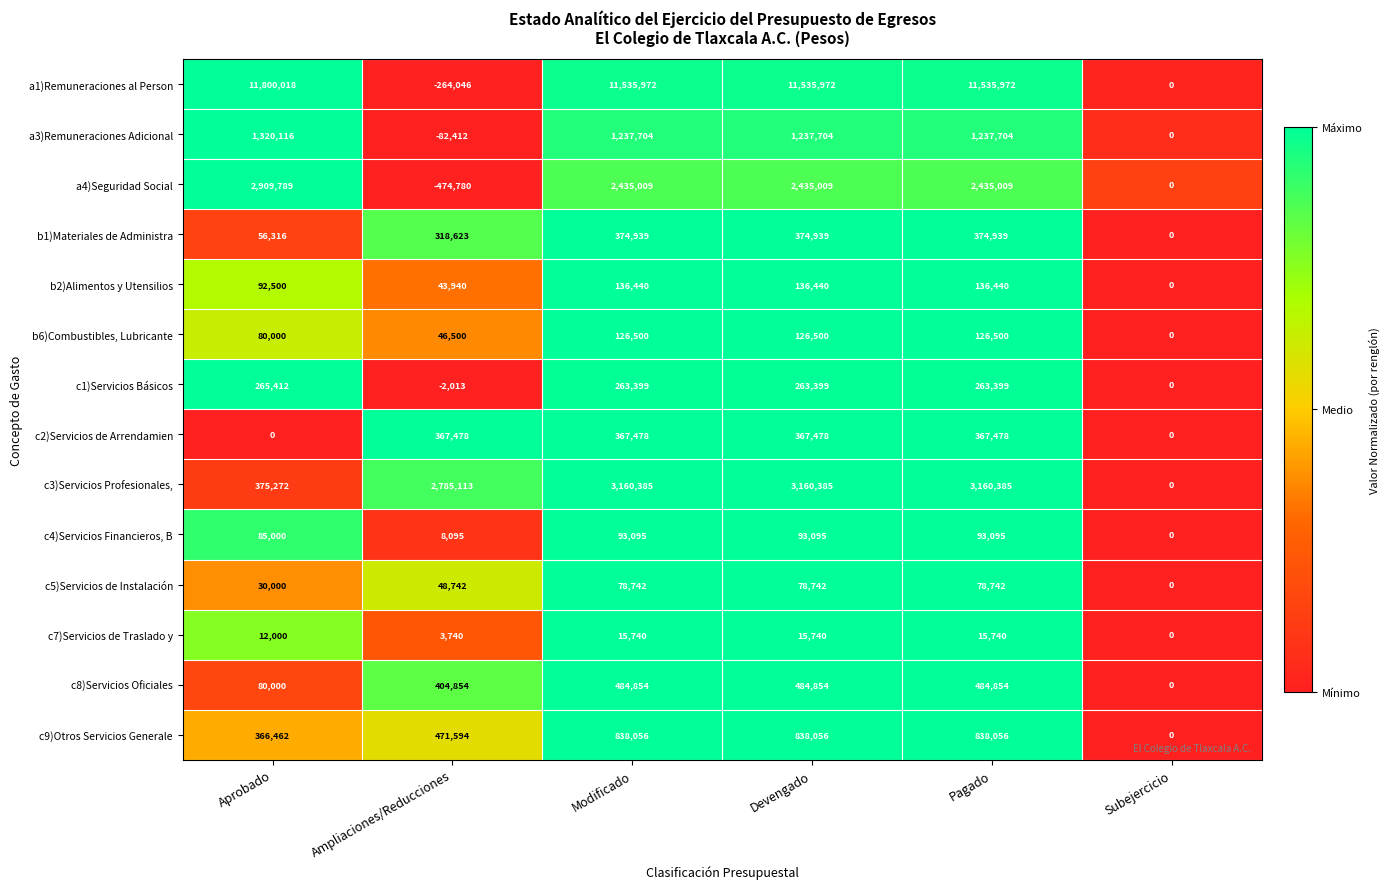

How many positive values does the c9)Otros Servicios Generale series have?

5